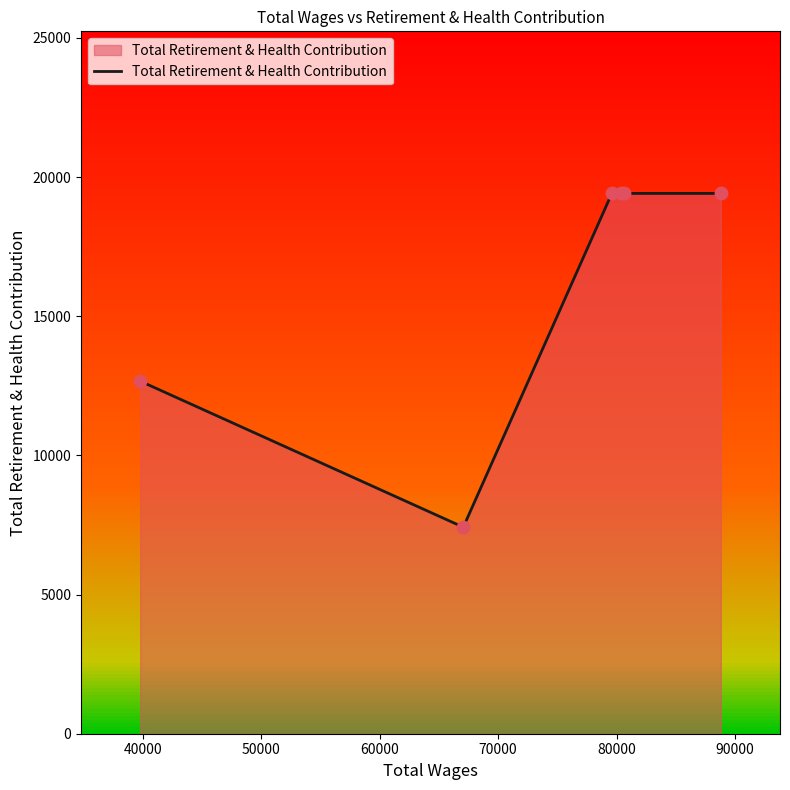

What is the smallest value displayed?

7421